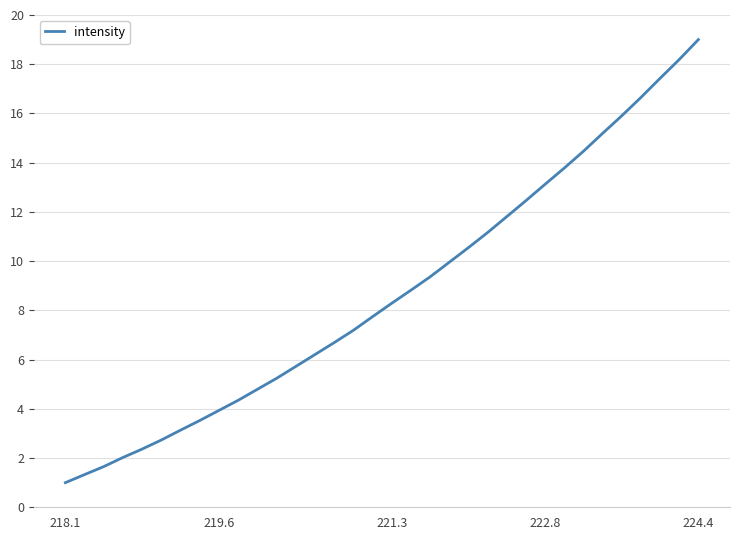

What is the maximum value shown in the chart?

19.0